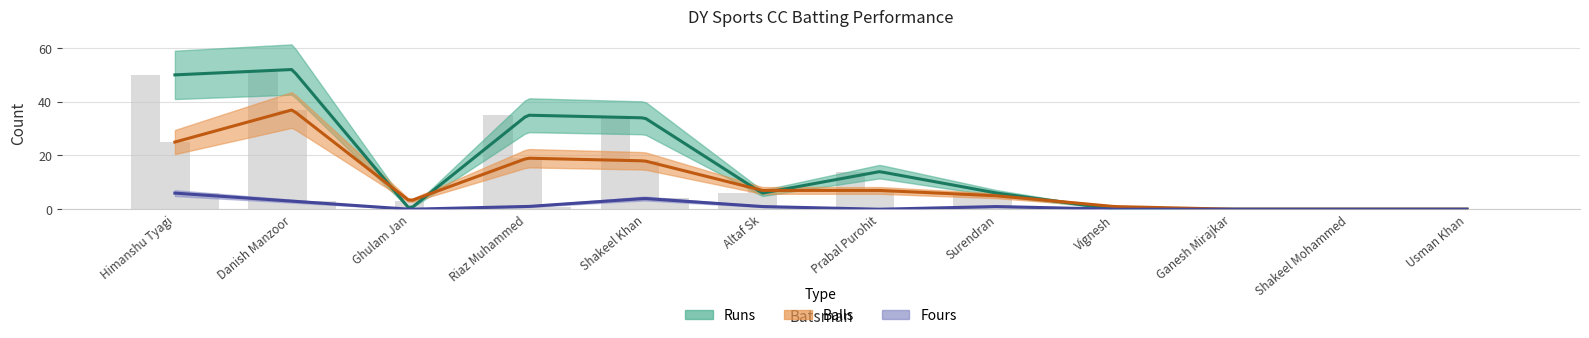

Reading left to right, list all the values displayed in this chart.

Runs: 50	52	0	35	34	6	14	6	0	0	0	0
Balls: 25	37	3	19	18	7	7	5	1	0	0	0
Fours: 6	3	0	1	4	1	0	1	0	0	0	0